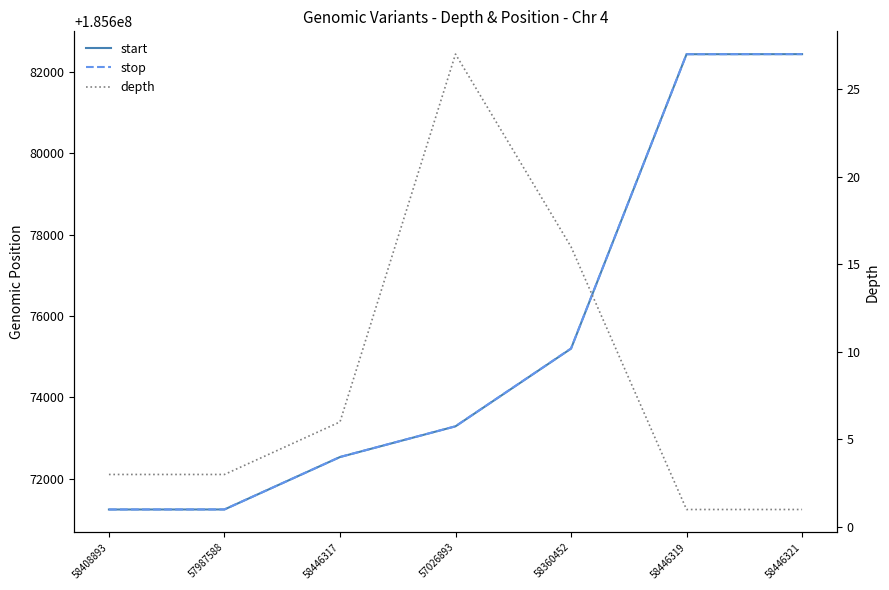

Which series changed the most between 57987588 and 58446321?

start